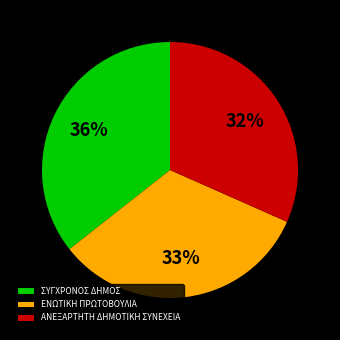

Which slice is the largest?

ΣΥΓΧΡΟΝΟΣ ΔΗΜΟΣ